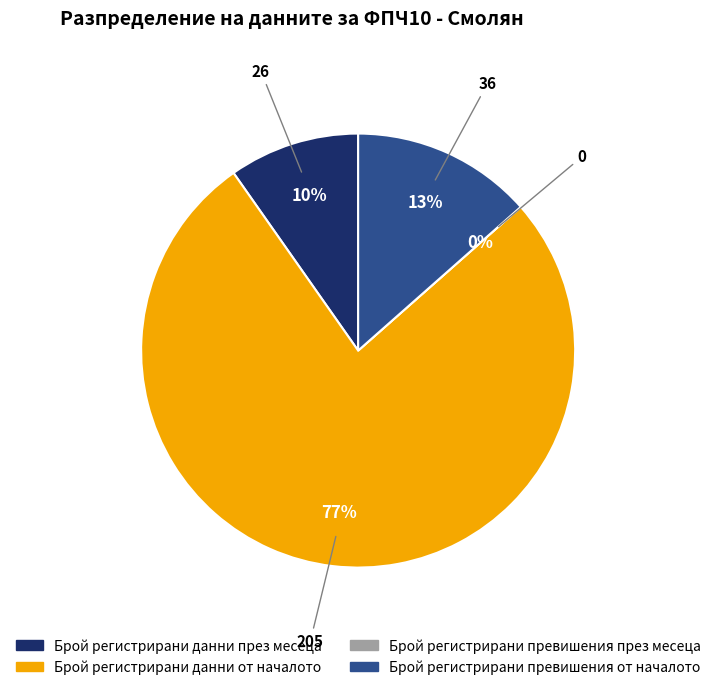

What is the majority slice?

Брой регистрирани данни от началото